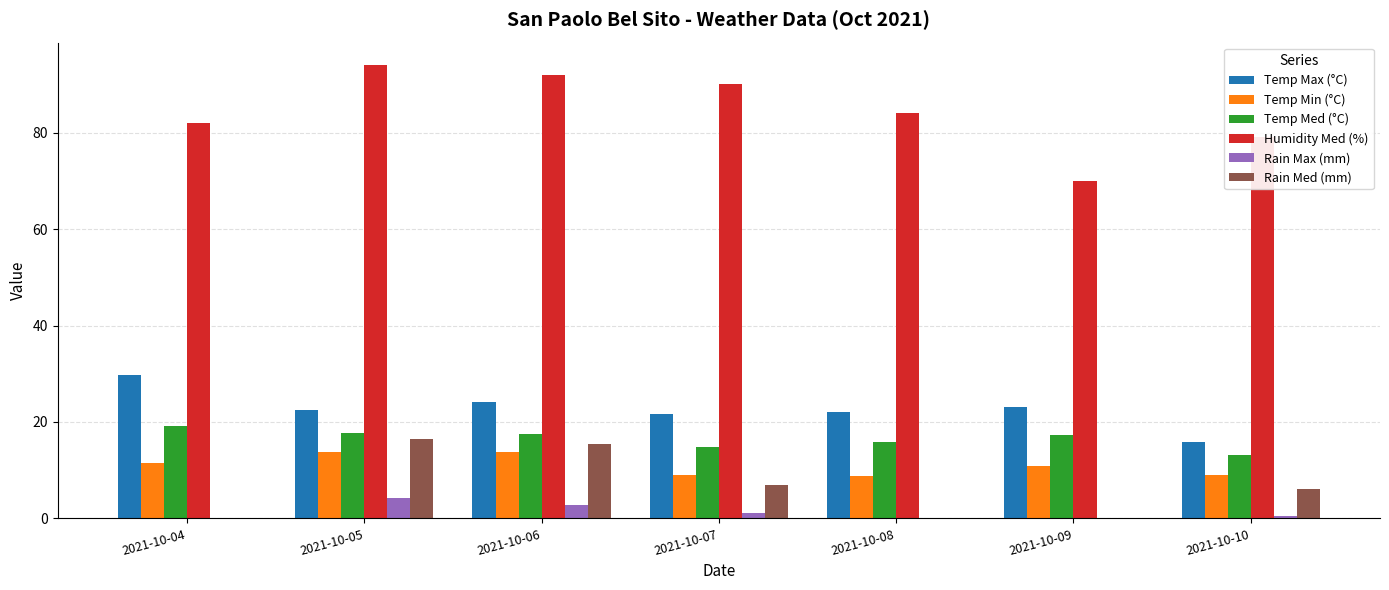

Does the chart contain stacked bars?

No